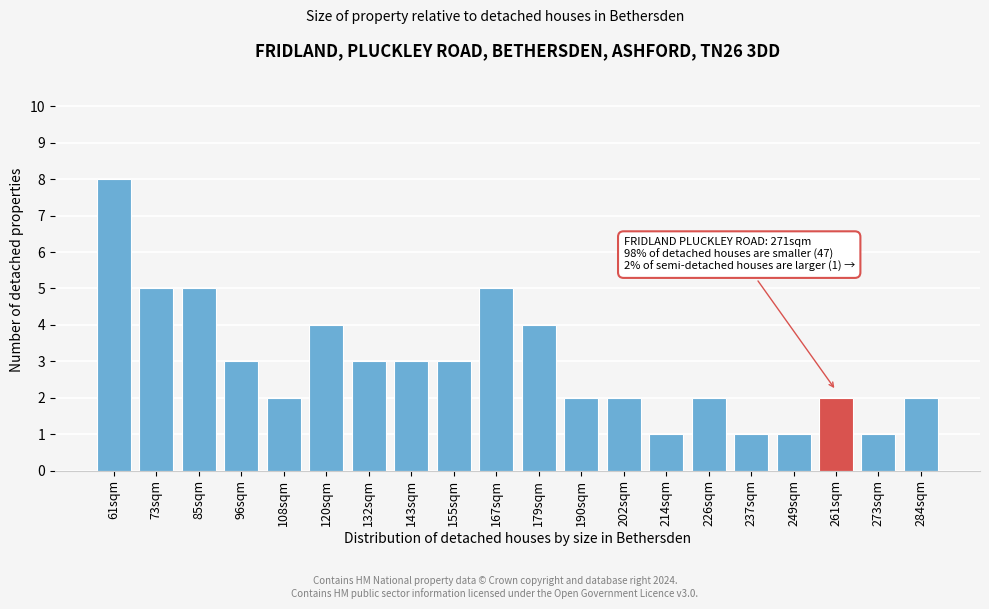

Reading right to left, what are all the values shown in this chart?

2	1	2	1	1	2	1	2	2	4	5	3	3	3	4	2	3	5	5	8